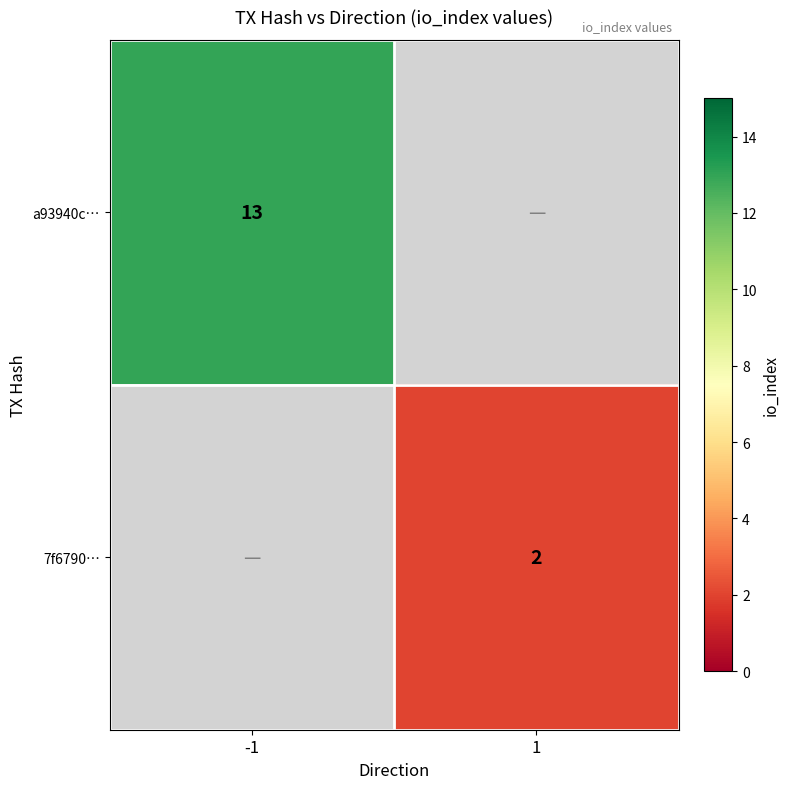

Is it true that 7f6790… equals 2 at 1?

True